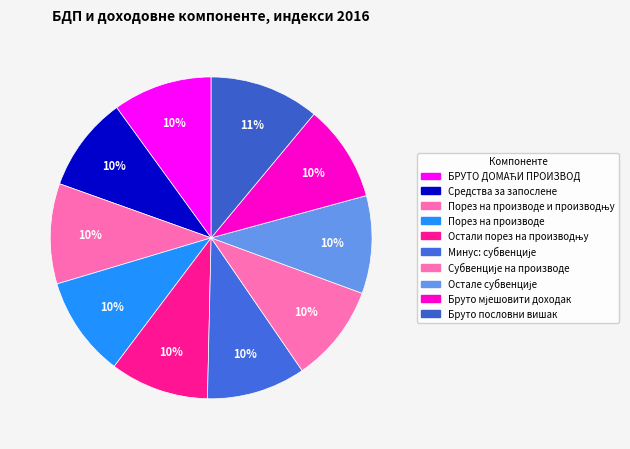

How many segments does this pie chart have?

10